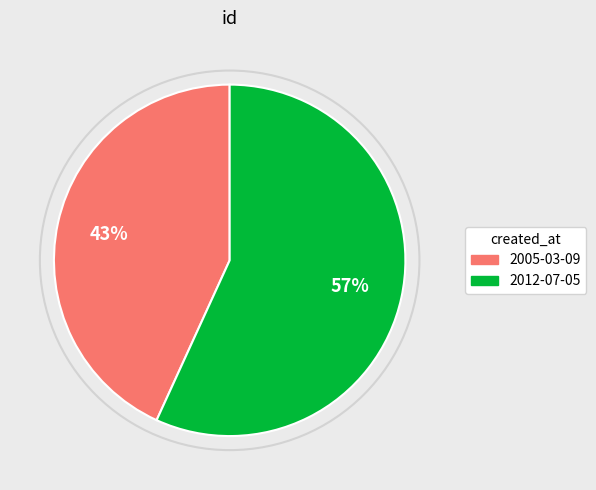

What is the smallest slice in the pie chart?

2005-03-09